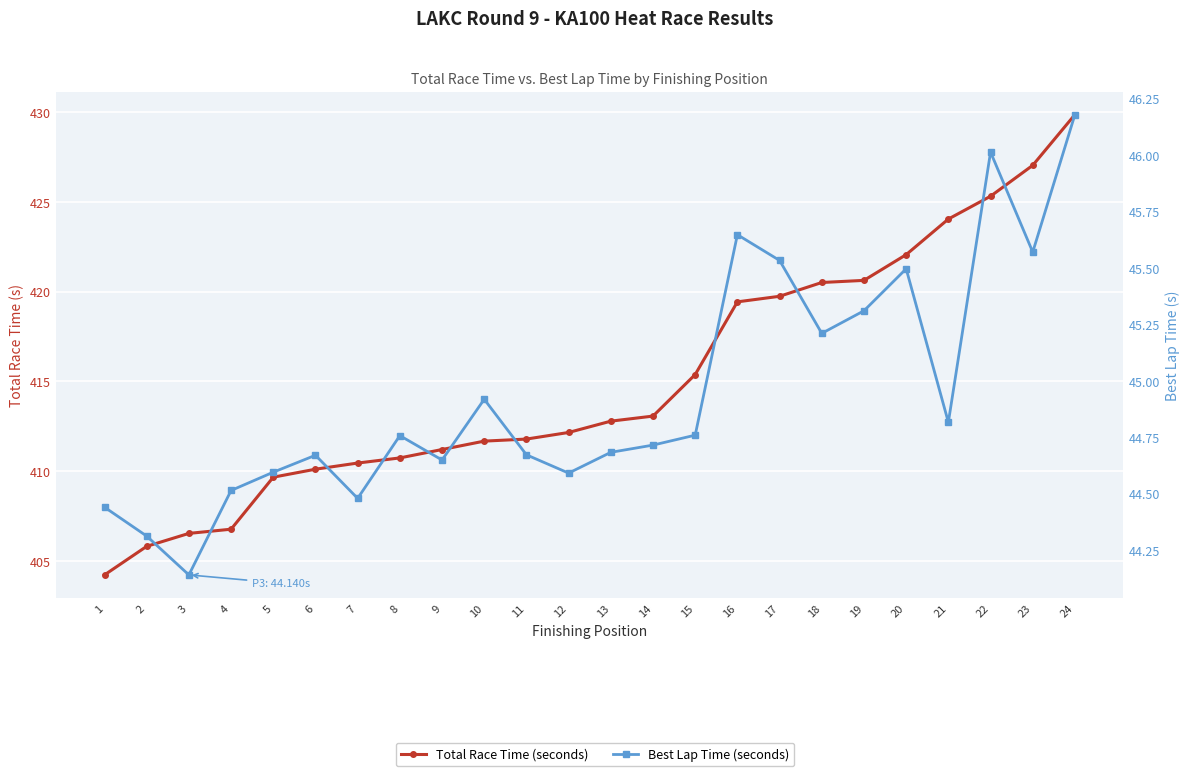

True or false: Best Lap Time (seconds) and Total Race Time (seconds) intersect in this chart.

False